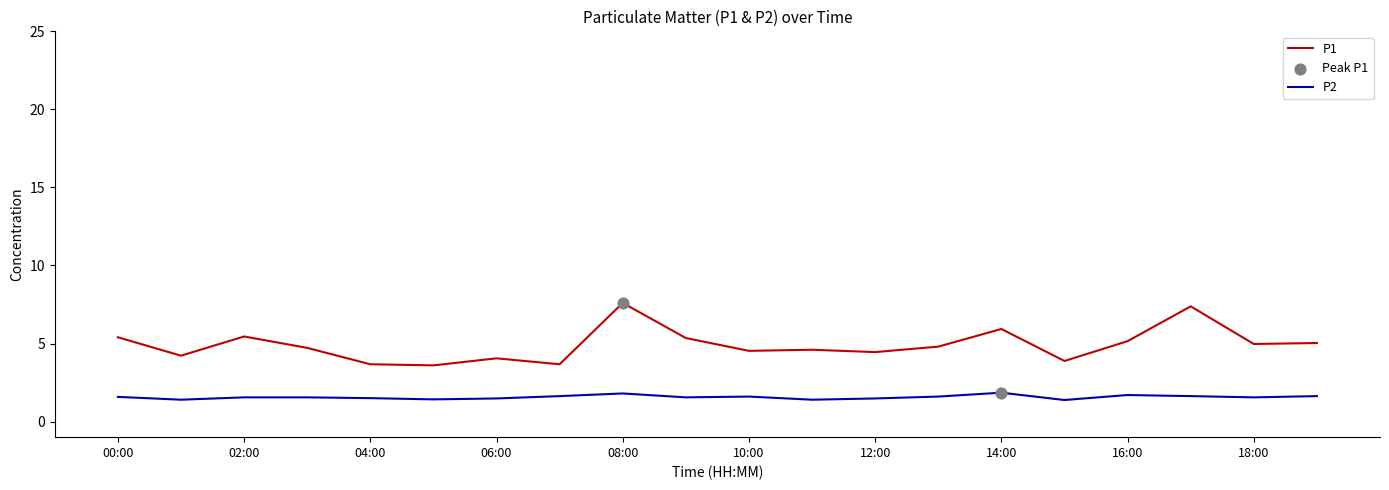

Which series has the largest total across all categories?

P1